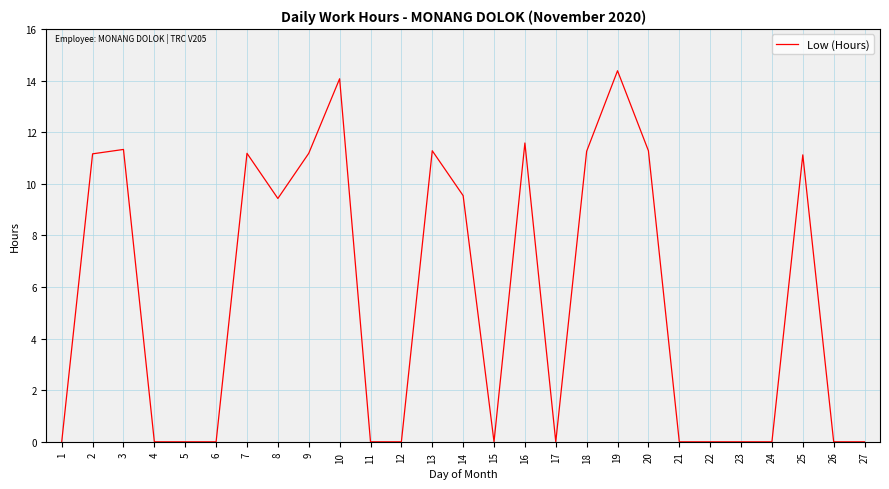

Is it true that the value at 21 is -8.4?

False